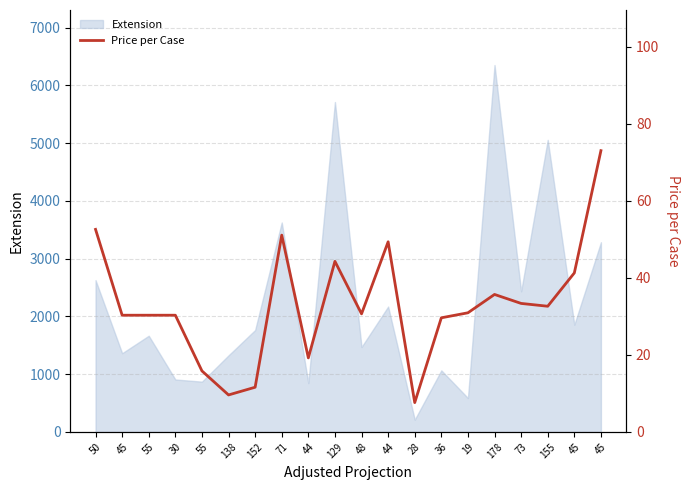

Where is the data nearest to the value 40?

45